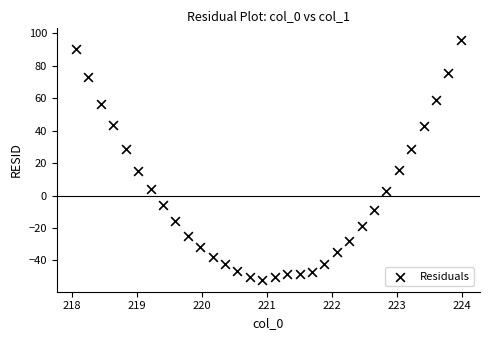

What is the range of Y values (max minus min)?

147.7